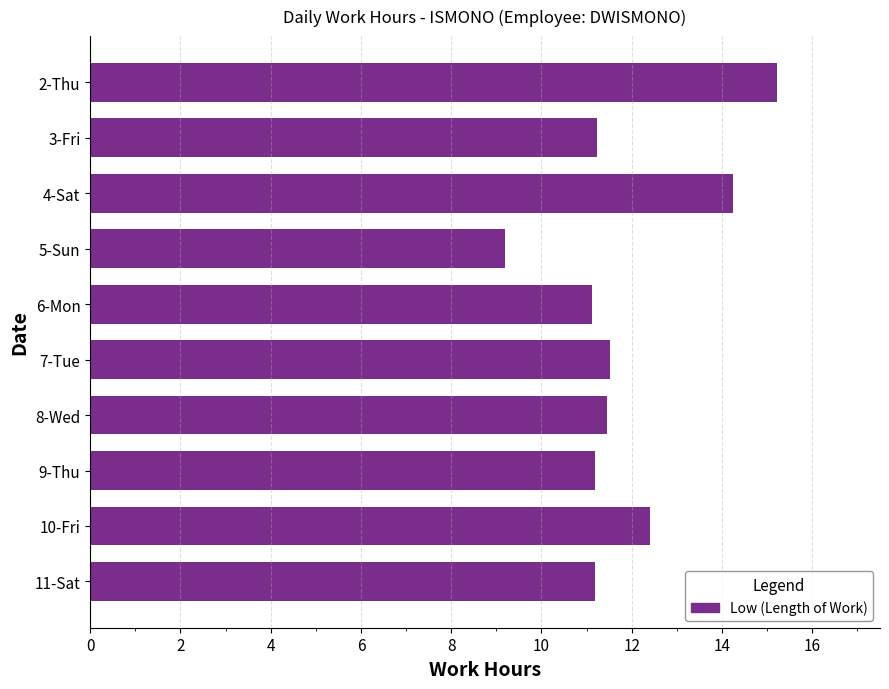

How many bars are there in total?

10